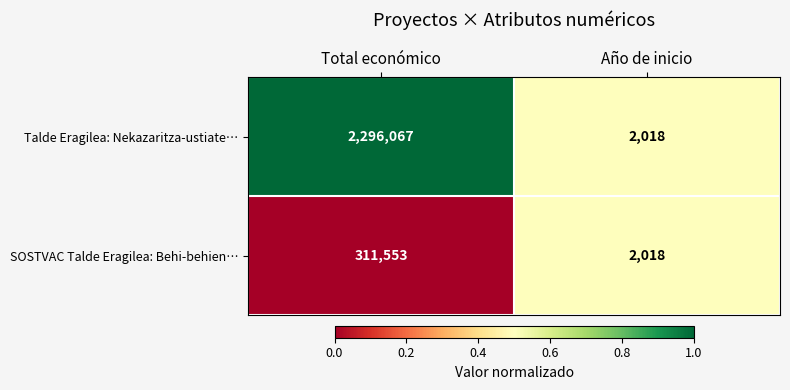

What is the difference between the SOSTVAC Talde Eragilea: Behi-behien… values at Año de inicio and Total económico?

309535